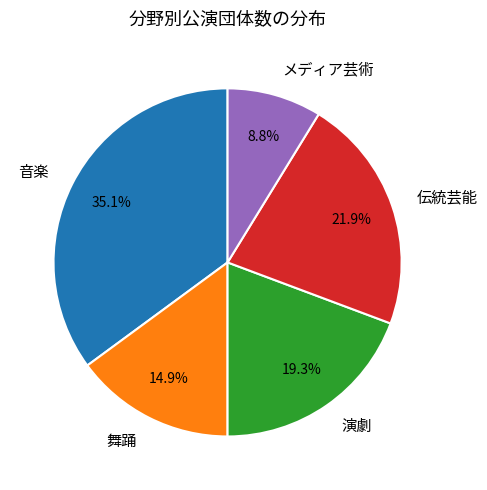

How many slices are in this pie chart?

5